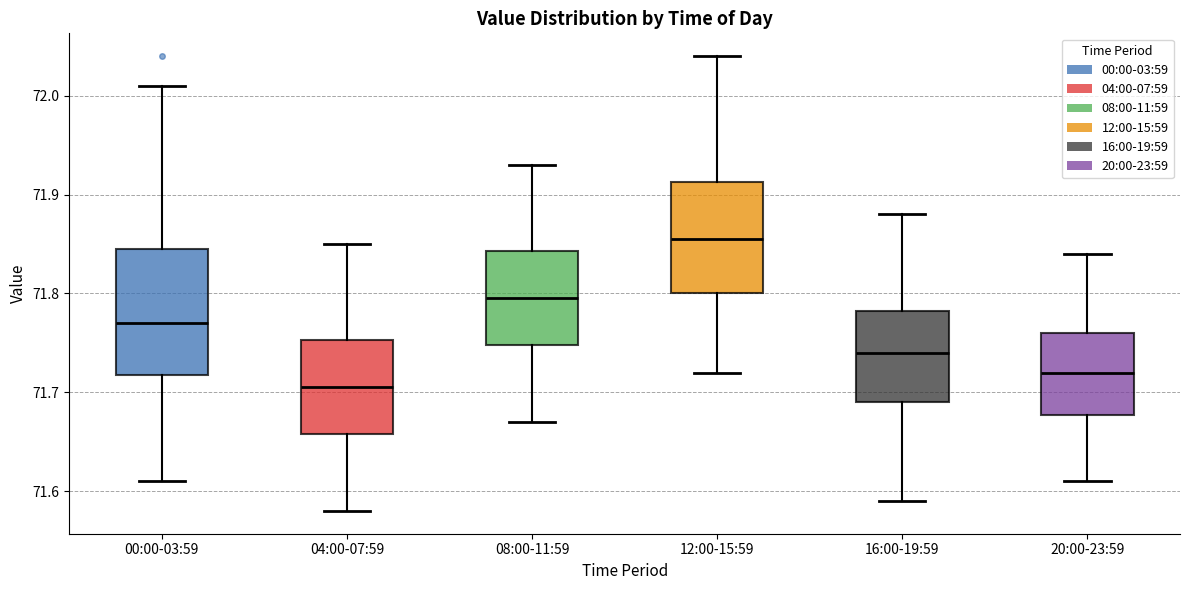

Comparing the boxes themselves (not the whiskers), which one is the tallest?

00:00-03:59